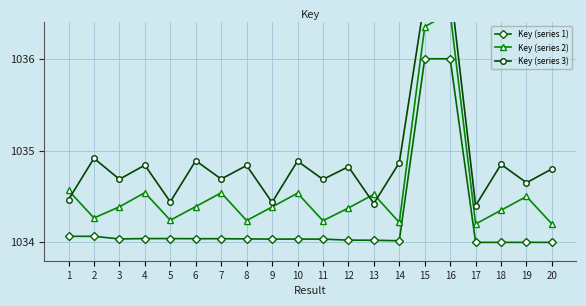

How many lines are shown in the chart?

3